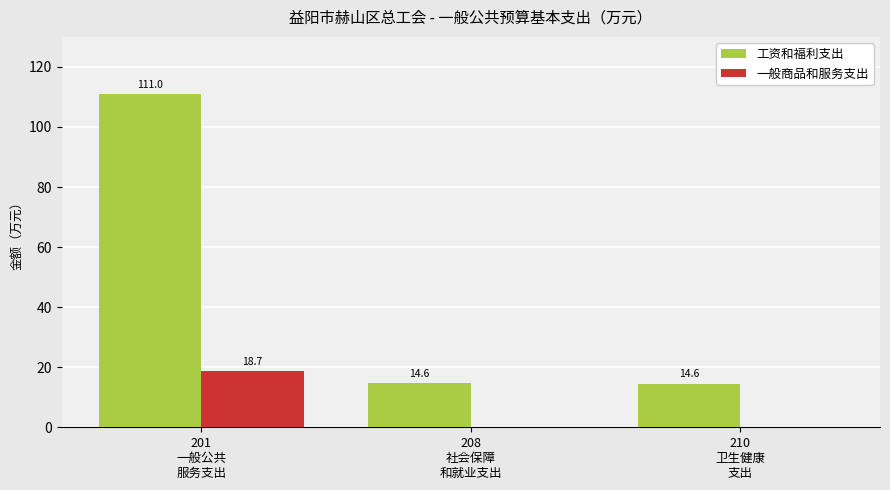

What is the greatest value displayed?

111.0